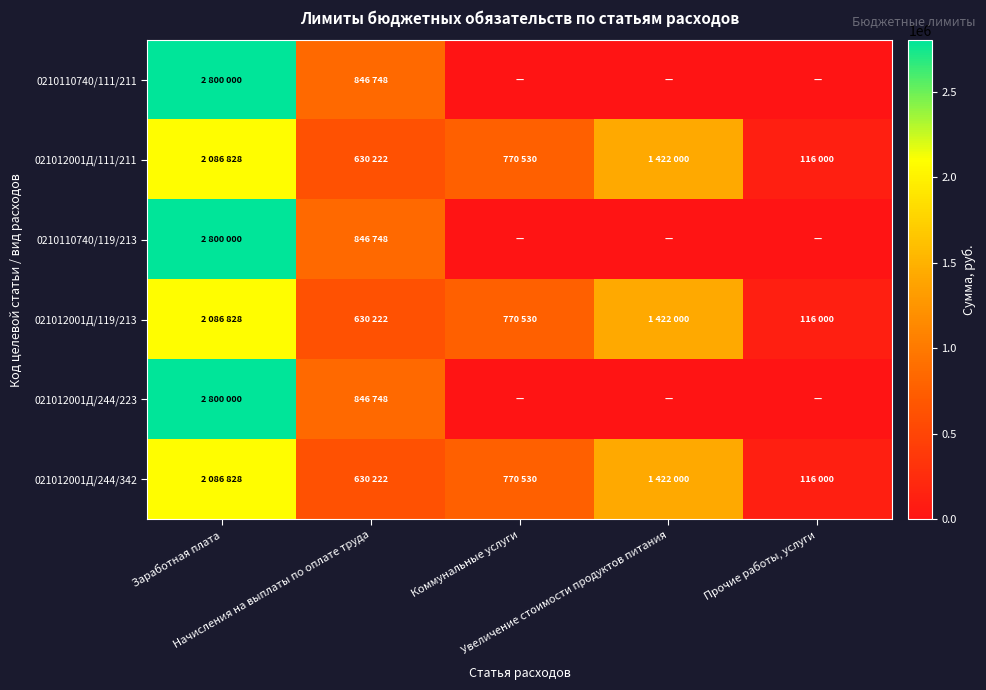

How many data points does each series have?

5